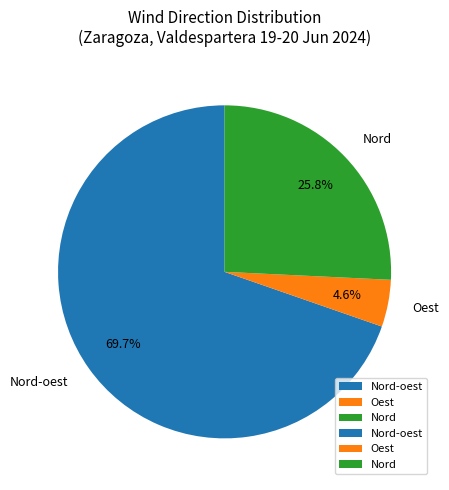

To the nearest percent, what is the average slice percentage?

33%